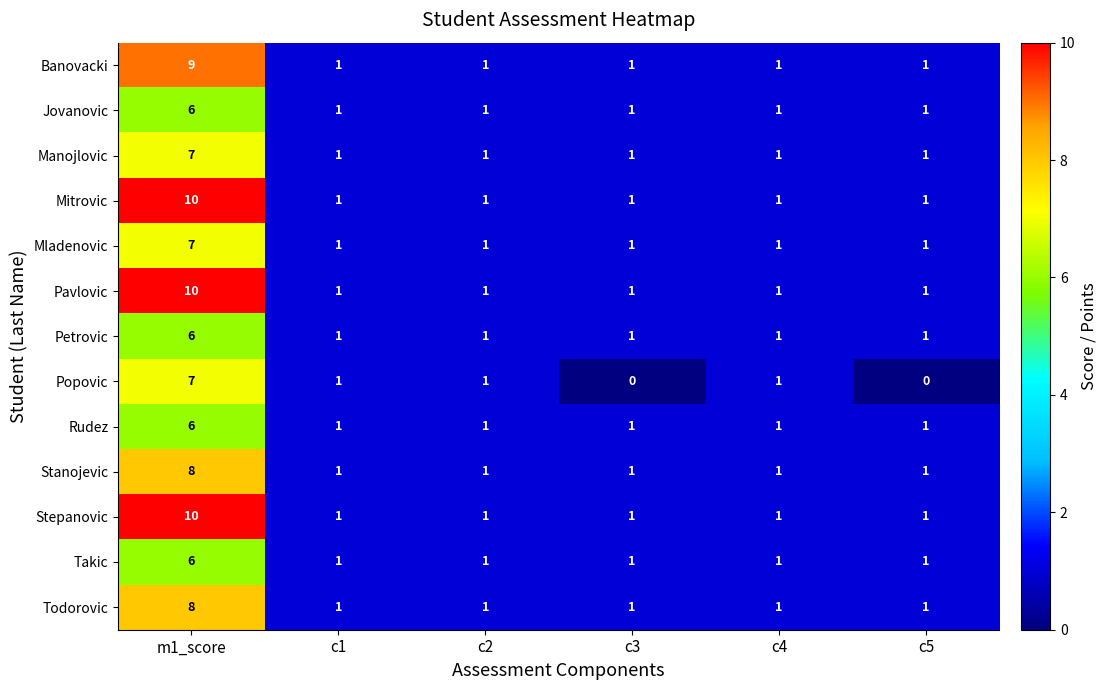

What is the sum of all Manojlovic values?

12